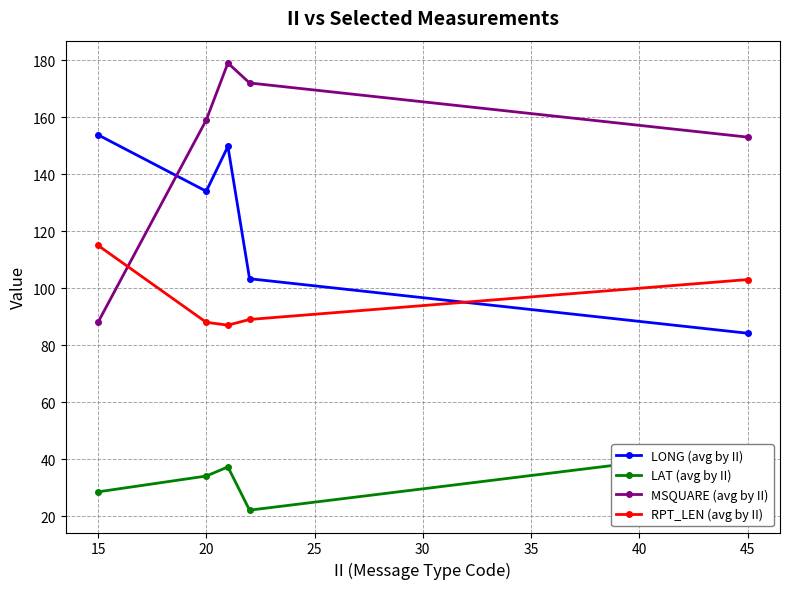

List the series in order of their overall mean, highest first.

MSQUARE (avg by II), LONG (avg by II), RPT_LEN (avg by II), LAT (avg by II)